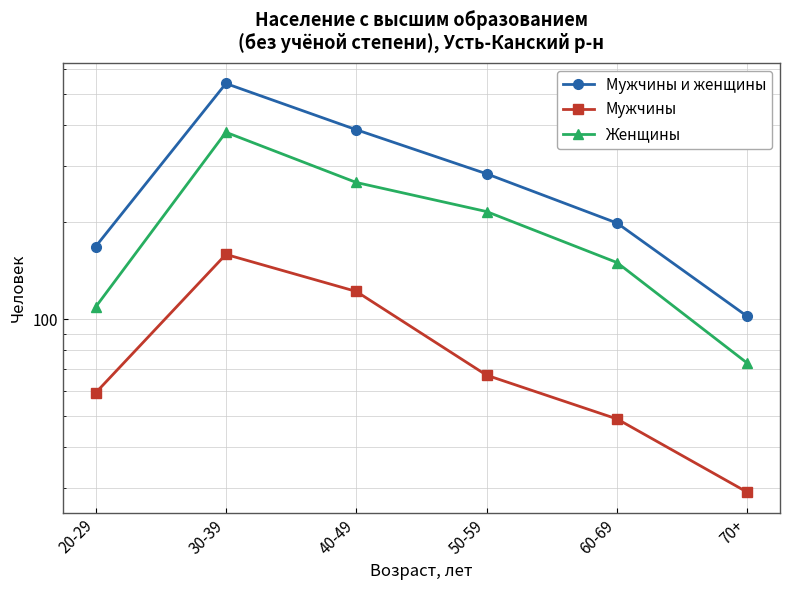

Which series has the largest total across all categories?

Мужчины и женщины